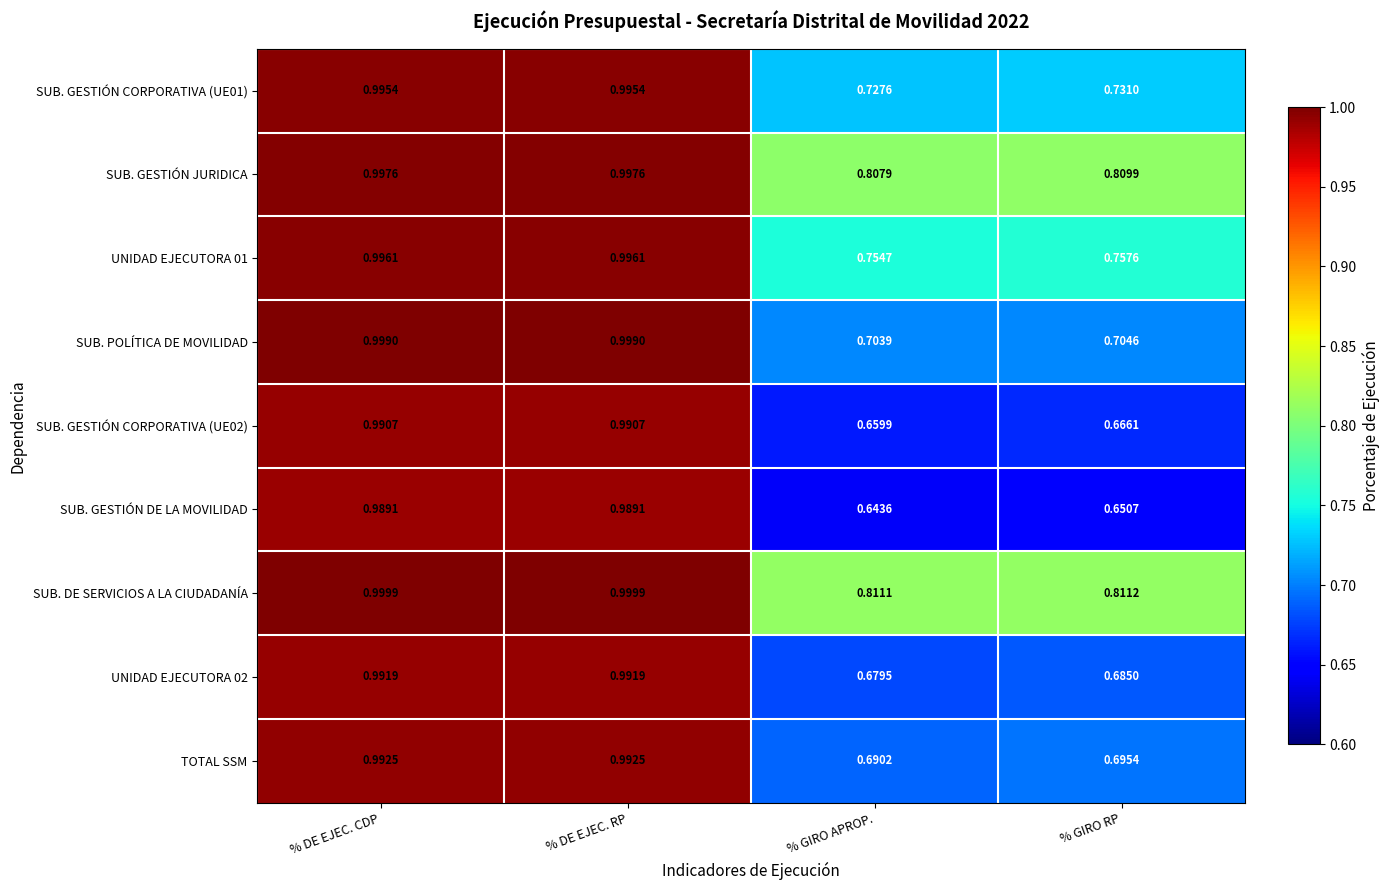

Which category has the lowest value in the UNIDAD EJECUTORA 02 series?

% GIRO APROP.